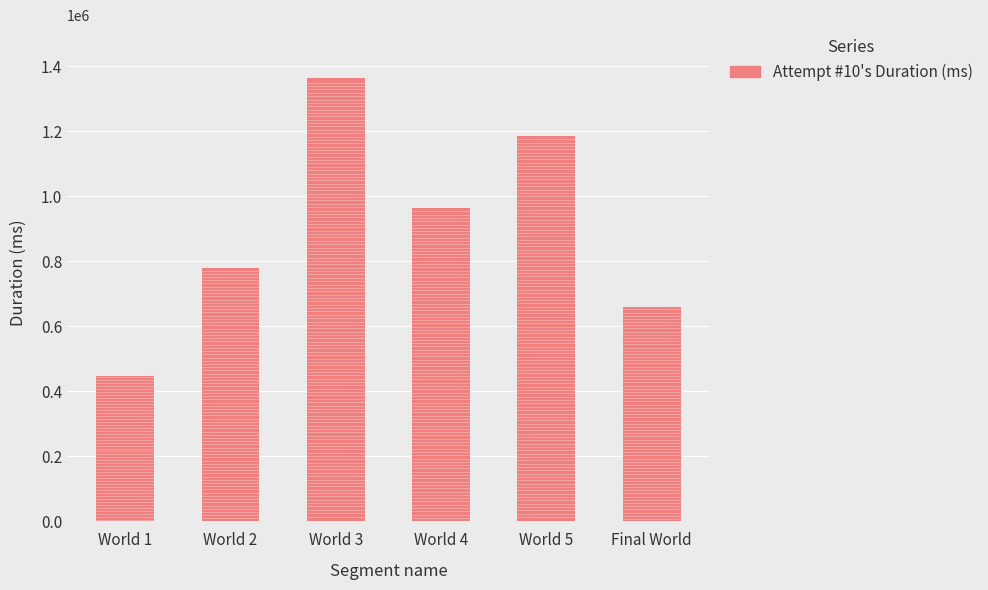

How many values are below 962496?

3